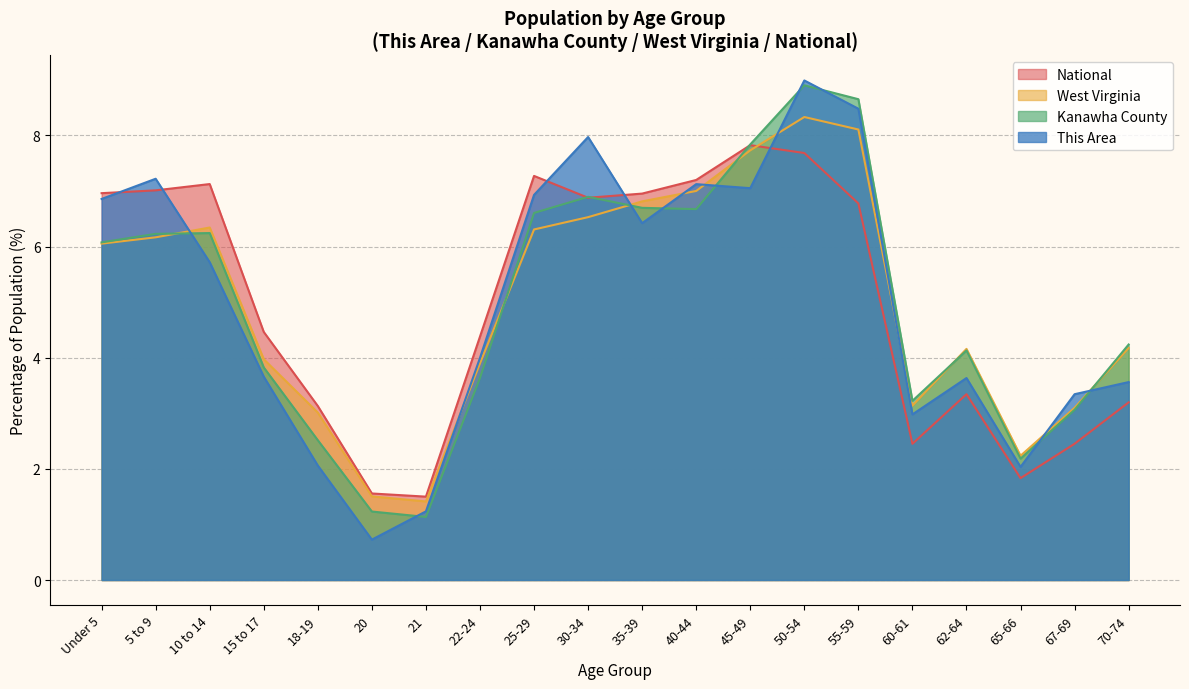

How many lines are shown in the chart?

4